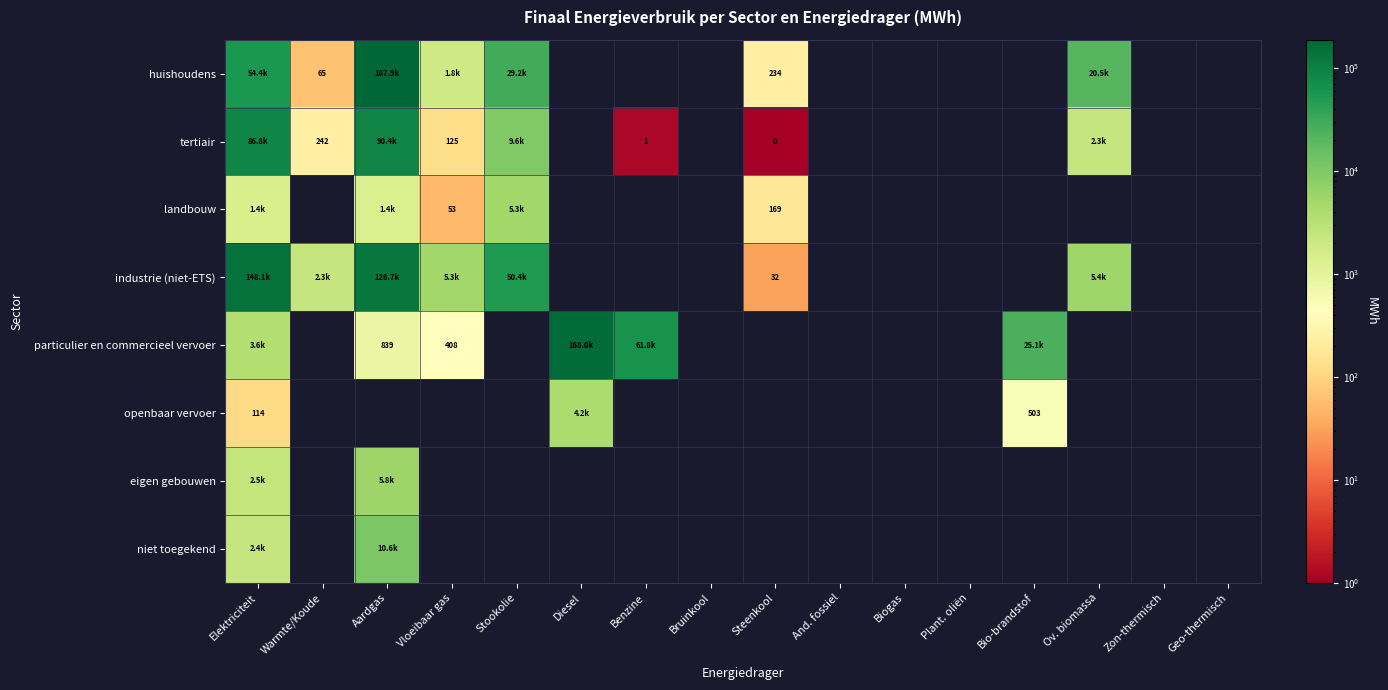

Between Warmte/Koude and Bruinkool, which series saw the biggest shift?

industrie (niet-ETS)